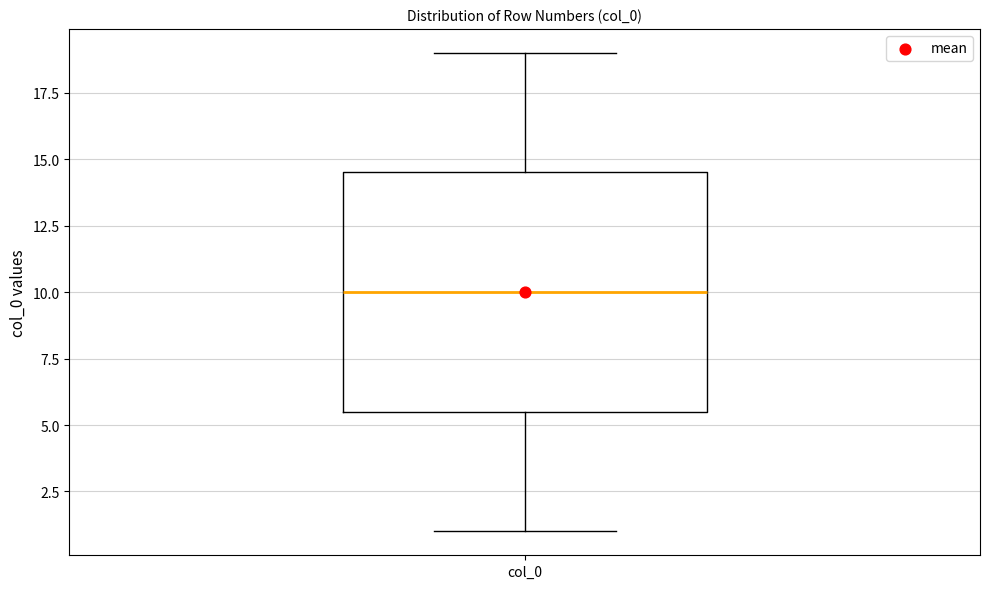

Where is the upper edge of the box for col_0 on the y-axis? The values are not printed on the chart, so give them approximately, as read against the axis.

14.5